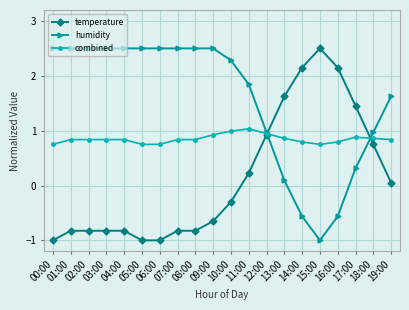

Count the number of data series in this chart.

3